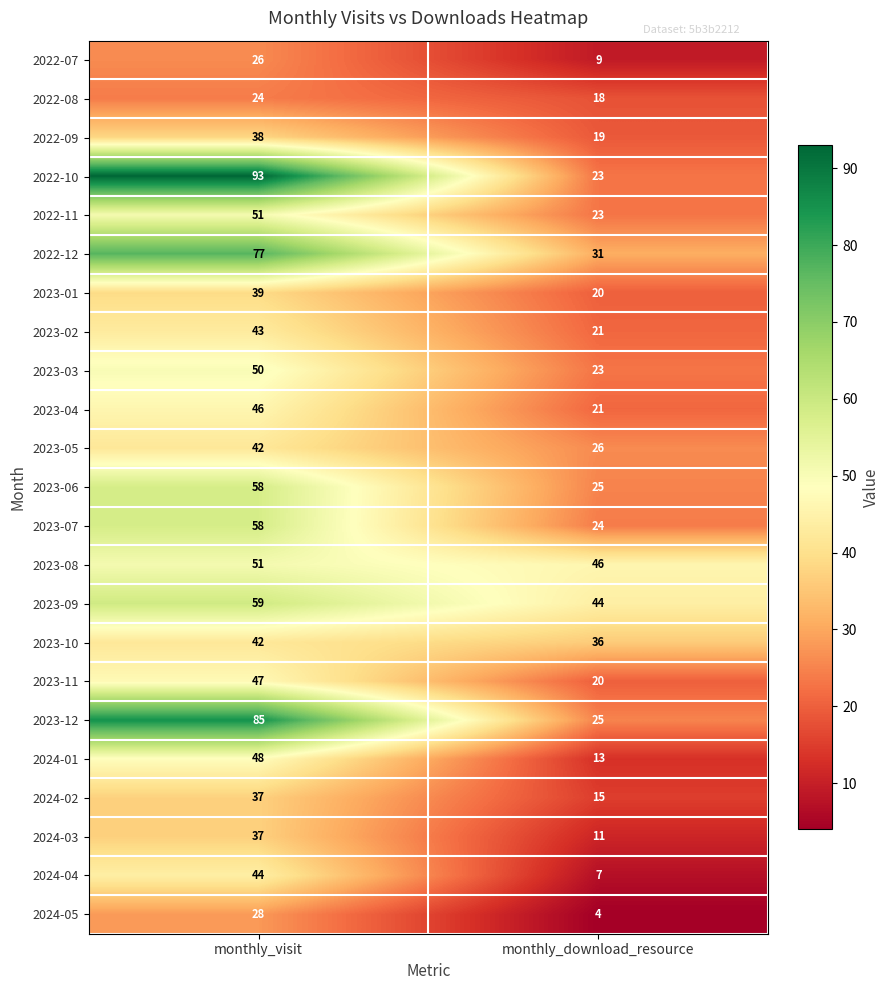

Where is 2023-09 nearest to the value 51?

monthly_download_resource